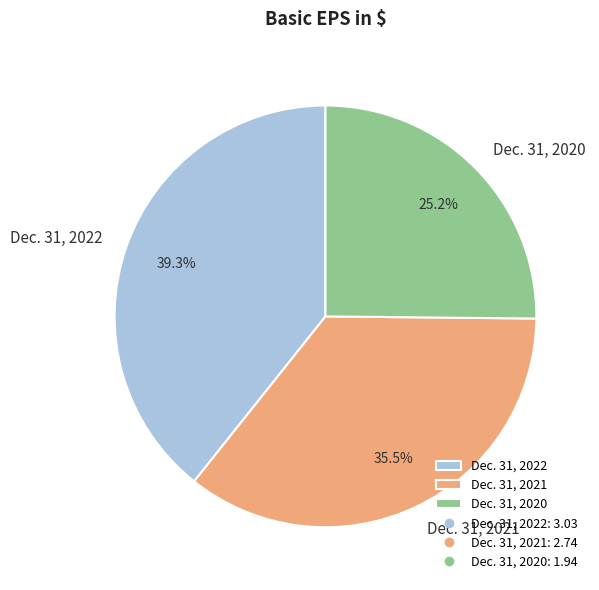

What portion of the pie excludes Dec. 31, 2022?

60.7%